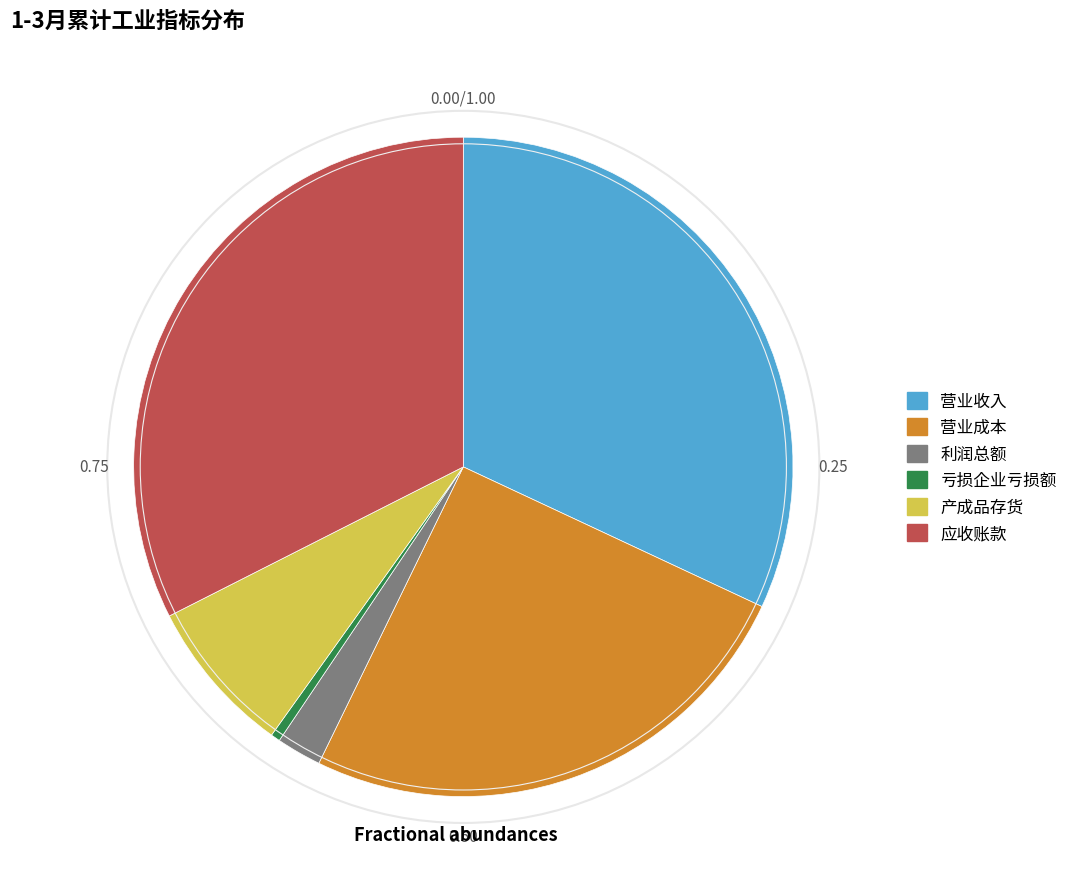

Between 产成品存货 and 应收账款, which is larger?

应收账款